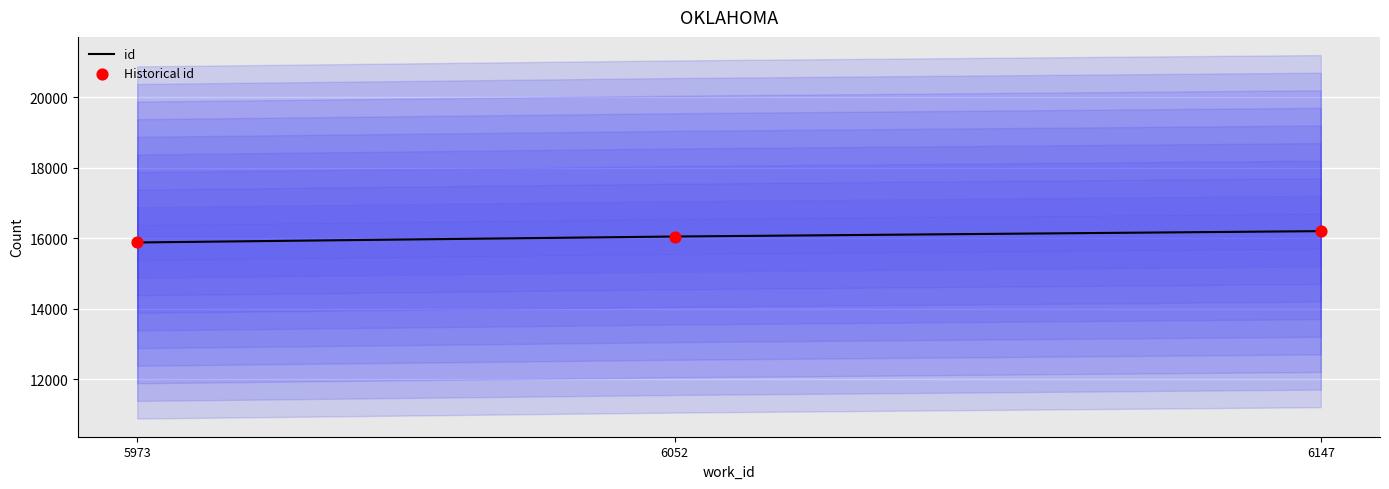

Which series contains the highest Y value?

id